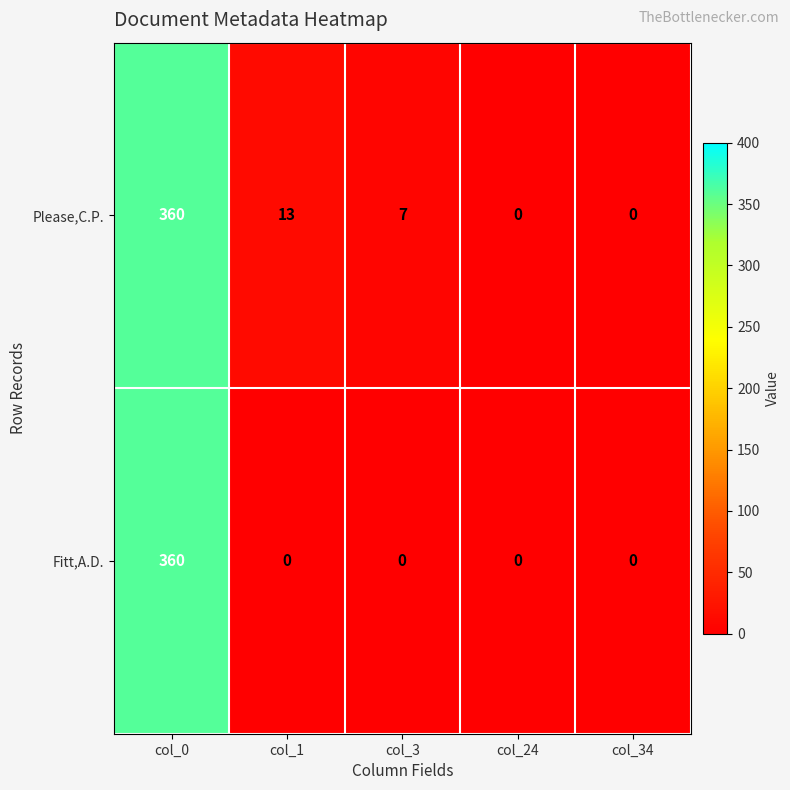

Is it true that Please,C.P. equals 563 at col_0?

False